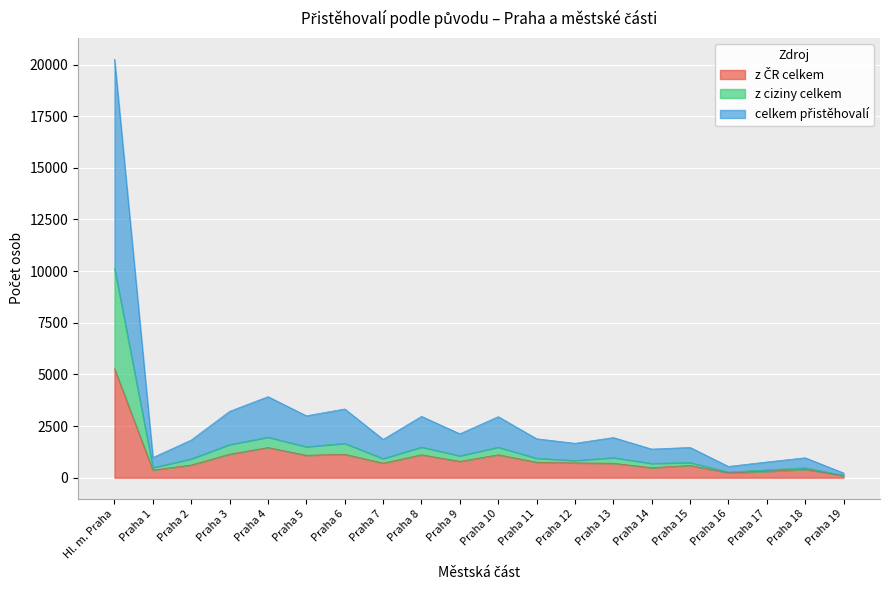

Reading left to right, what are all the values shown in this chart?

z ČR celkem: Hl. m. Praha=5280	Praha 1=371	Praha 2=615	Praha 3=1139	Praha 4=1460	Praha 5=1086	Praha 6=1134	Praha 7=704	Praha 8=1109	Praha 9=790	Praha 10=1109	Praha 11=750	Praha 12=716	Praha 13=699	Praha 14=486	Praha 15=596	Praha 16=236	Praha 17=304	Praha 18=402	Praha 19=102
z ciziny celkem: Hl. m. Praha=10130	Praha 1=489	Praha 2=913	Praha 3=1607	Praha 4=1962	Praha 5=1499	Praha 6=1664	Praha 7=927	Praha 8=1485	Praha 9=1063	Praha 10=1478	Praha 11=943	Praha 12=833	Praha 13=972	Praha 14=693	Praha 15=733	Praha 16=273	Praha 17=381	Praha 18=482	Praha 19=115
celkem přistěhovalí: Hl. m. Praha=20260	Praha 1=978	Praha 2=1826	Praha 3=3214	Praha 4=3924	Praha 5=2998	Praha 6=3328	Praha 7=1854	Praha 8=2970	Praha 9=2126	Praha 10=2956	Praha 11=1886	Praha 12=1666	Praha 13=1944	Praha 14=1386	Praha 15=1466	Praha 16=546	Praha 17=762	Praha 18=964	Praha 19=230